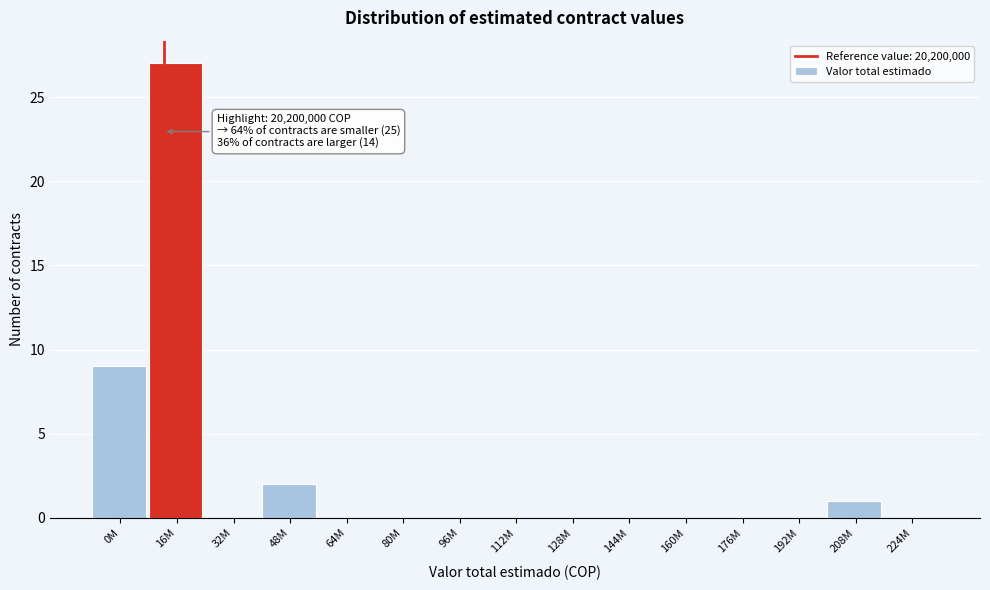

Reading left to right, extract all data points from this chart.

0M=9	16M=27	32M=0	48M=2	64M=0	80M=0	96M=0	112M=0	128M=0	144M=0	160M=0	176M=0	192M=0	208M=1	224M=0